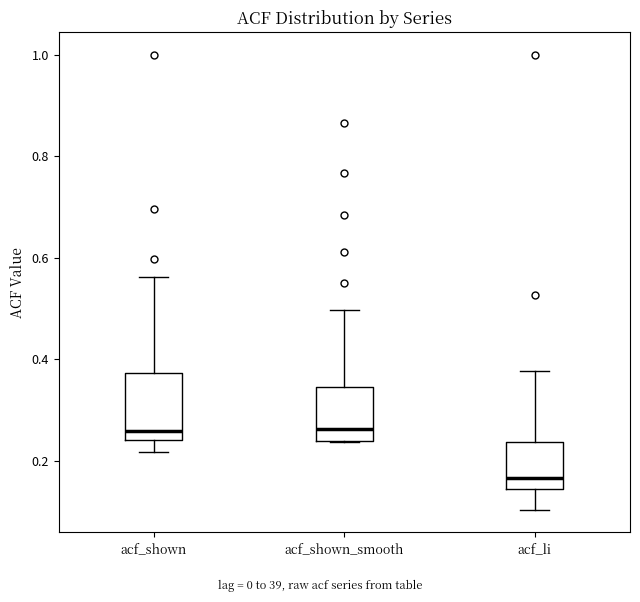

Where does the median line of the box for acf_li sit on the y-axis? The values are not printed on the chart, so give them approximately, as read against the axis.

0.16